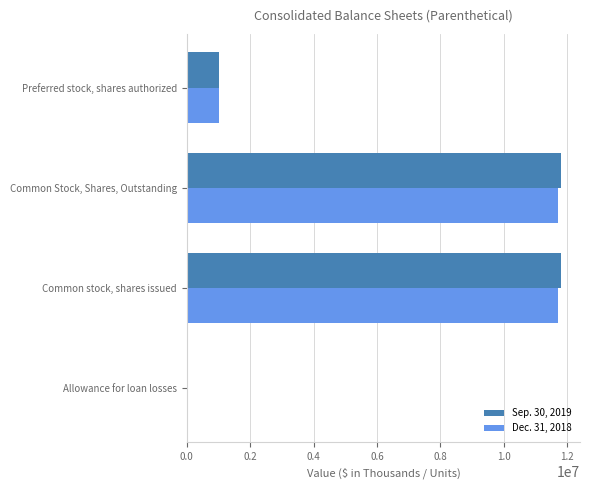

Is the value of Dec. 31, 2018 at Preferred stock, shares authorized greater than the value of Sep. 30, 2019 at Allowance for loan losses?

Yes